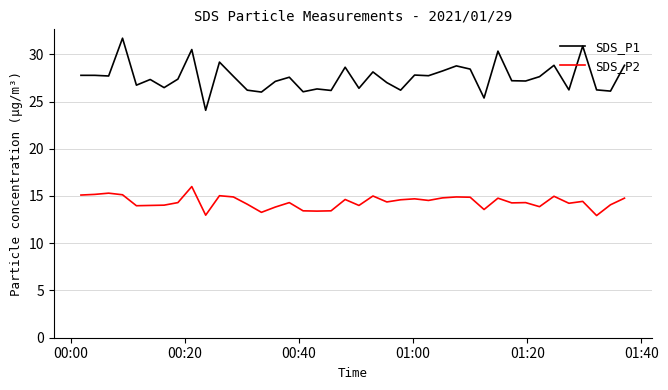

At how many categories does at least one series exceed 16?

40